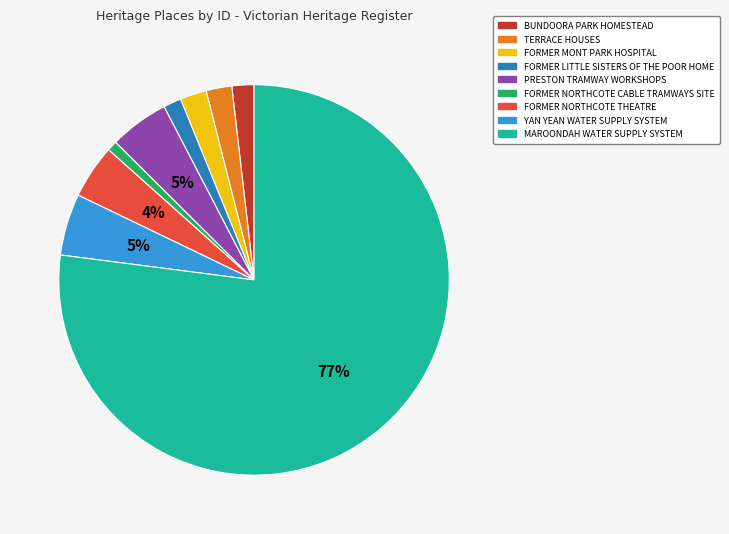

Is it true that PRESTON TRAMWAY WORKSHOPS is 5% of the pie?

True